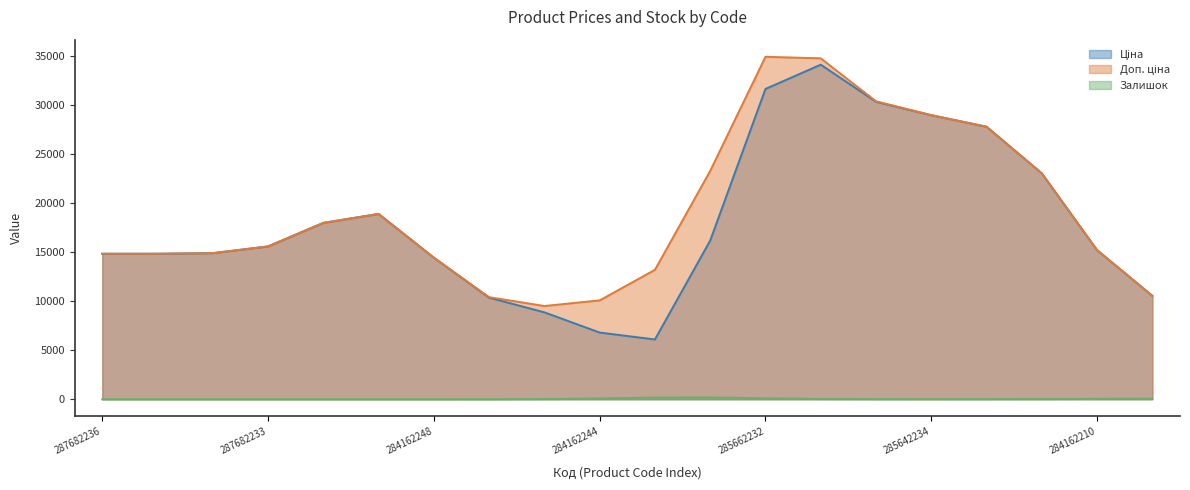

What are all the series names shown in the legend?

Ціна, Доп. ціна, Залишок